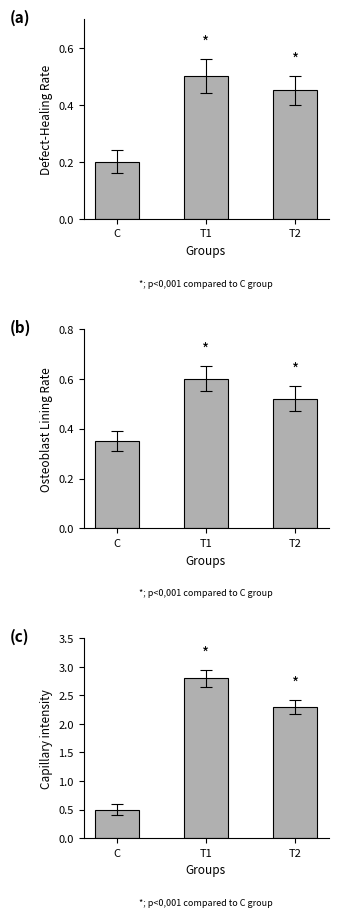

The value at T1 is 1.8. True or false?

False